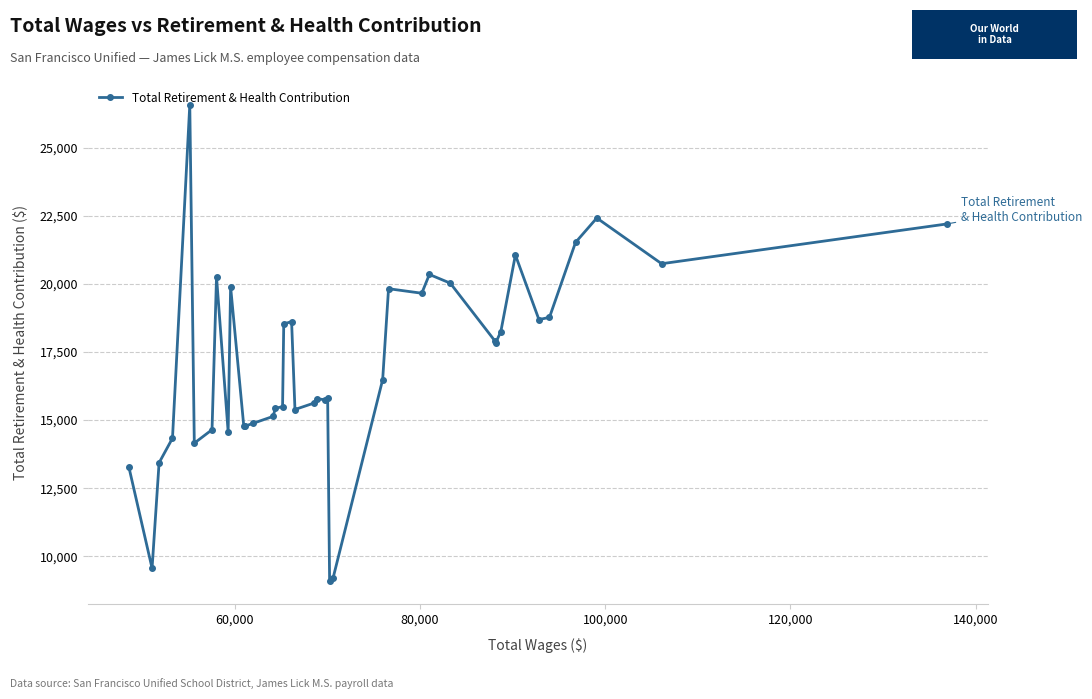

What is the greatest value displayed?

26572